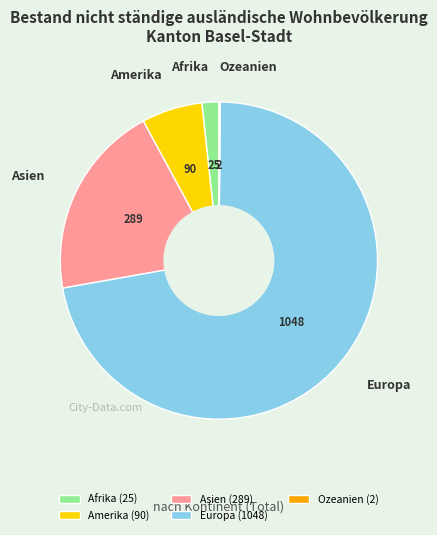

What is the largest slice in the pie chart?

Europa